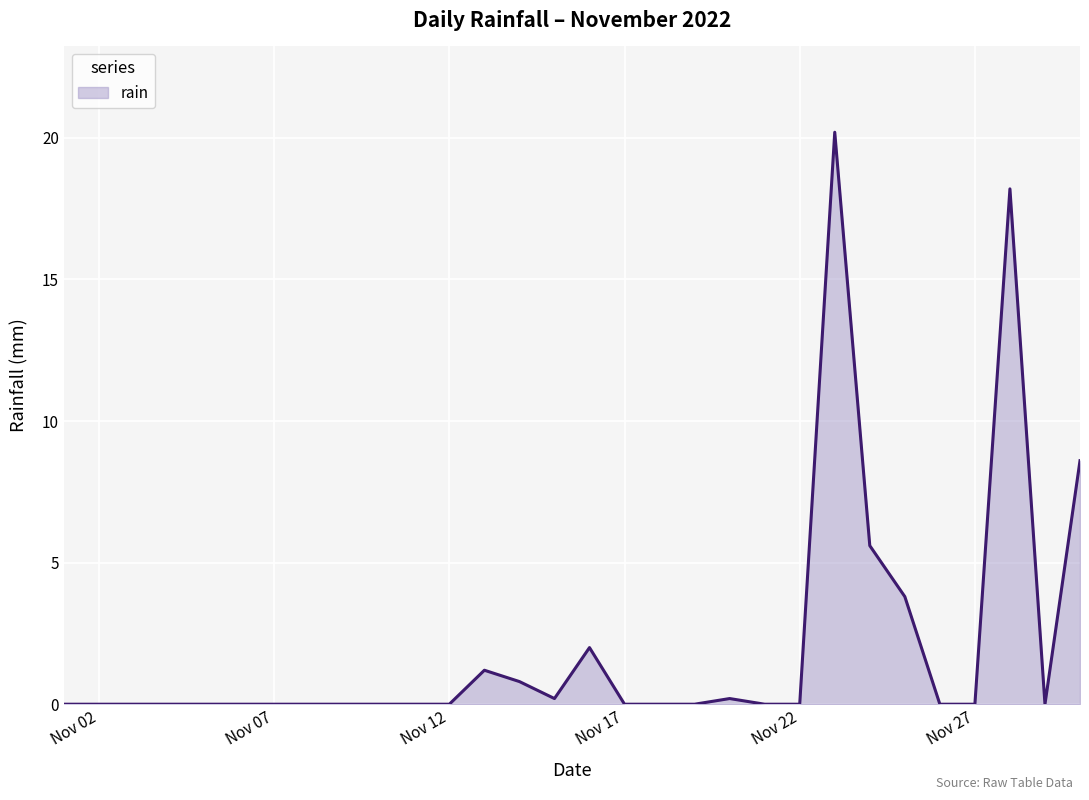

What is the difference between the maximum and minimum values?

20.2